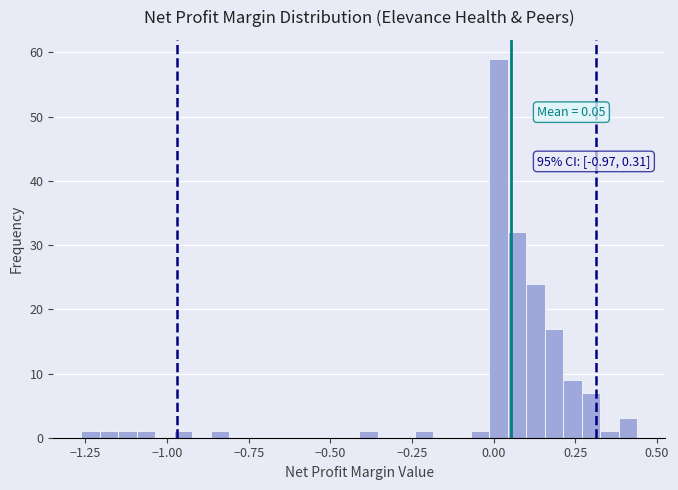

Around what value on the x-axis is the tallest bar? Give the approximate position of its centre, as read against the axis.

0.00